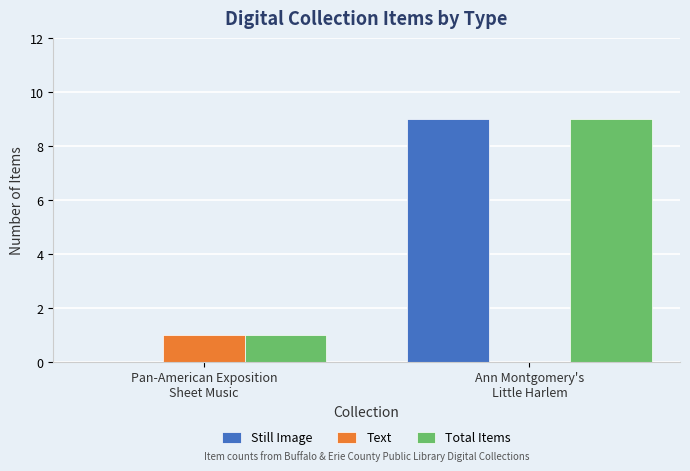

What is the highest value of the Still Image series?

9